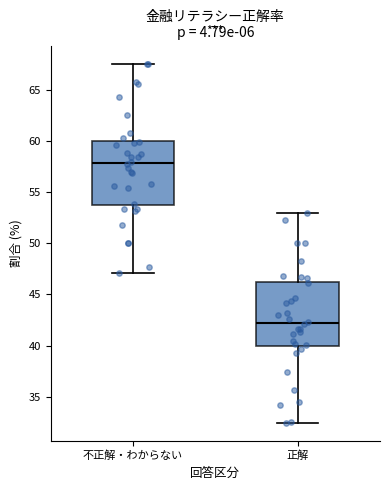

Reading left to right, transcribe this box plot: for each box, give where its median line is, the range the box spans, and where its two whiskers end, as read against the y-axis. The values are not printed on the chart, so give them approximately, as read against the axis.

不正解・わからない: median 58.0, box 54.0 to 60.0, whiskers 47.0 to 67.5
正解: median 42.0, box 40.0 to 46.0, whiskers 32.5 to 53.0